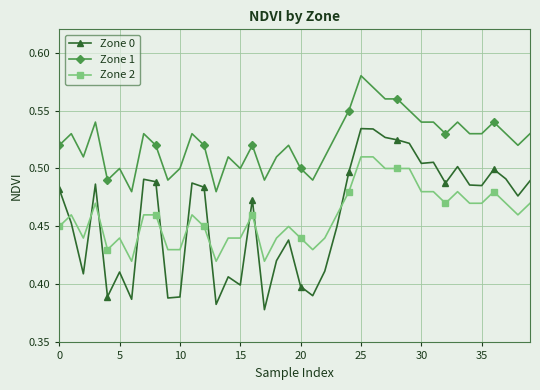

Rank the series by their maximum value, from lowest to highest.

Zone 2, Zone 0, Zone 1